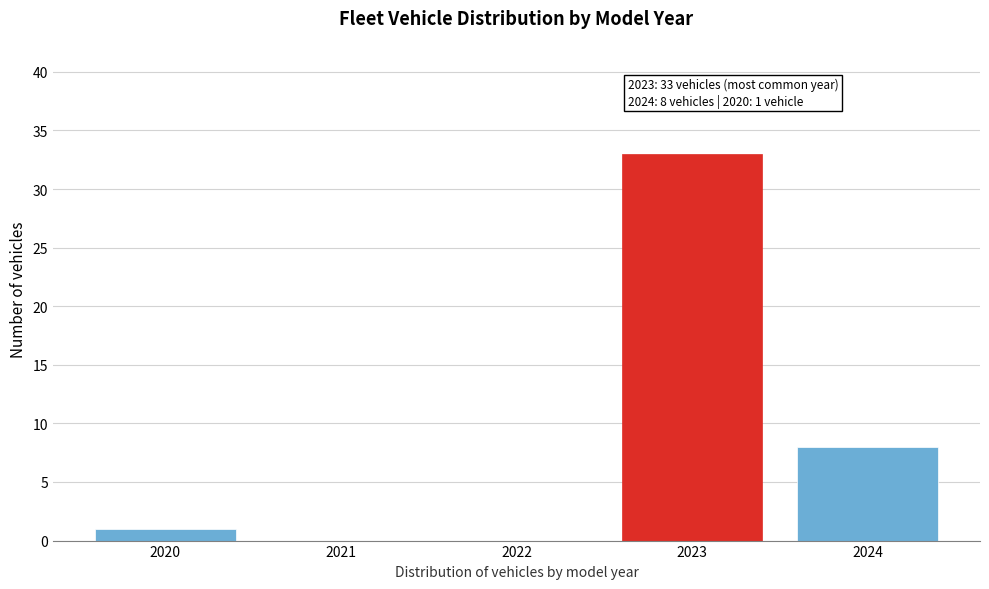

Reading left to right, list all the values displayed in this chart.

2020=1	2021=0	2022=0	2023=33	2024=8